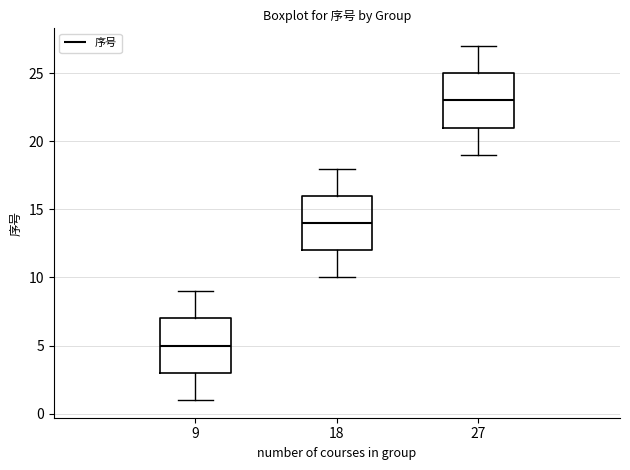

Reading left to right, transcribe this box plot: for each box, give where its median line is, the range the box spans, and where its two whiskers end, as read against the y-axis. The values are not printed on the chart, so give them approximately, as read against the axis.

9: median 5, box 3 to 7, whiskers 1 to 9
18: median 14, box 12 to 16, whiskers 10 to 18
27: median 23, box 21 to 25, whiskers 19 to 27